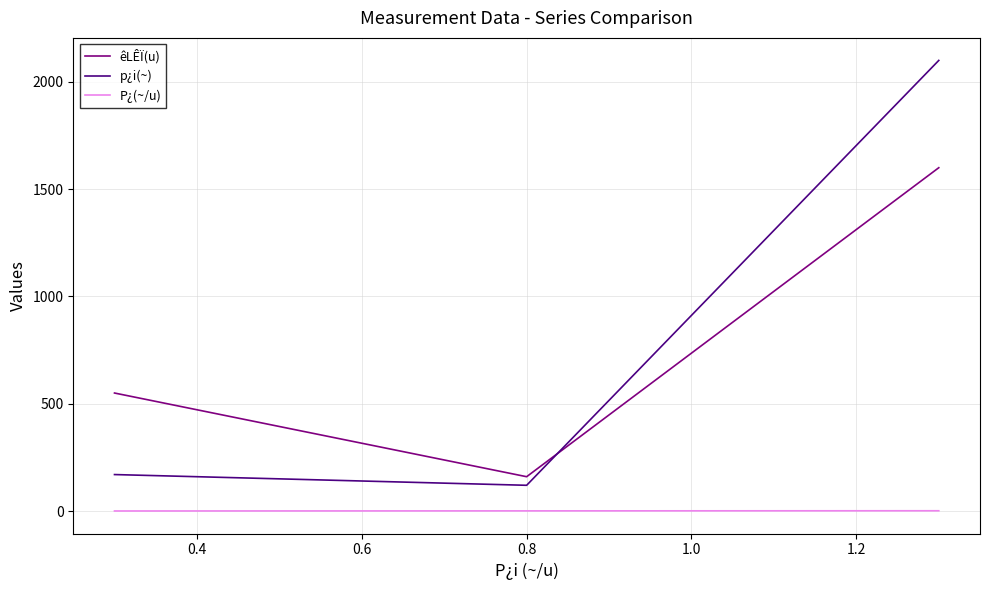

Count the P¿(~/u) values in the range 0 to 1.

2